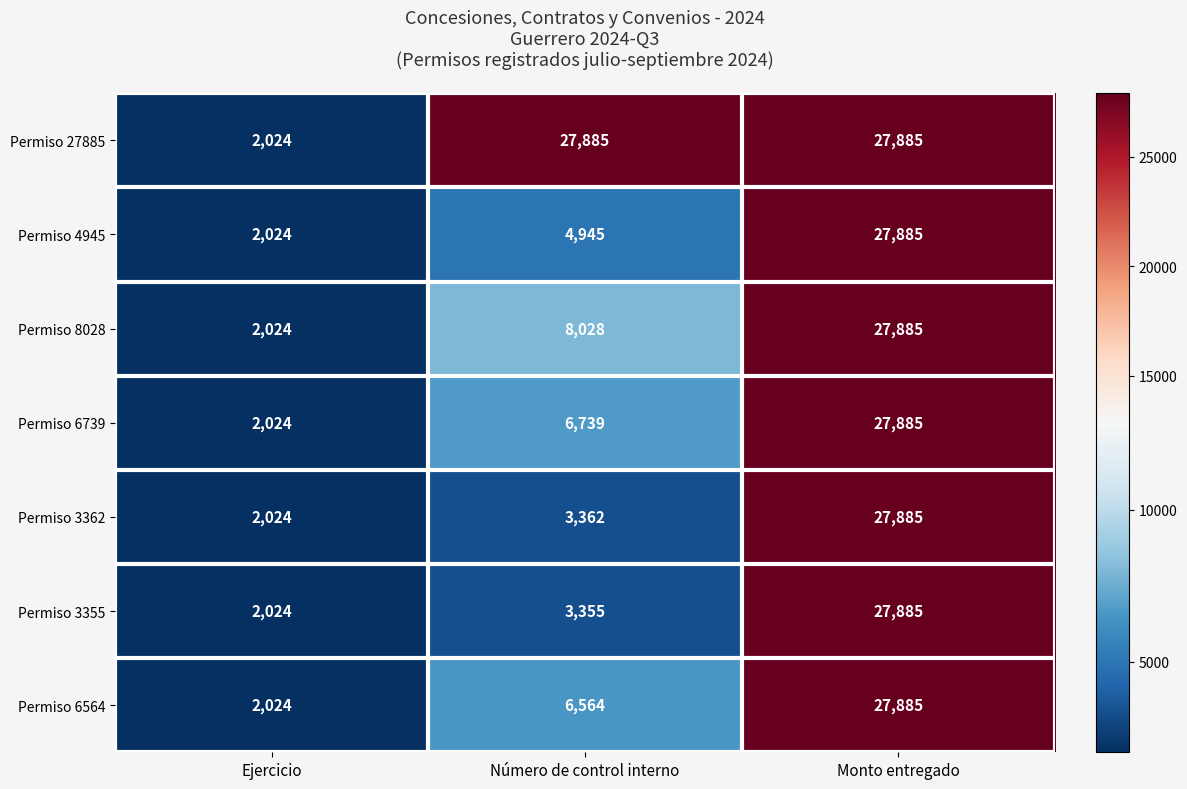

Reading right to left, list all the values displayed in this chart.

Permiso 27885: Monto entregado=27885	Número de control interno=27885	Ejercicio=2024
Permiso 4945: Monto entregado=27885	Número de control interno=4945	Ejercicio=2024
Permiso 8028: Monto entregado=27885	Número de control interno=8028	Ejercicio=2024
Permiso 6739: Monto entregado=27885	Número de control interno=6739	Ejercicio=2024
Permiso 3362: Monto entregado=27885	Número de control interno=3362	Ejercicio=2024
Permiso 3355: Monto entregado=27885	Número de control interno=3355	Ejercicio=2024
Permiso 6564: Monto entregado=27885	Número de control interno=6564	Ejercicio=2024